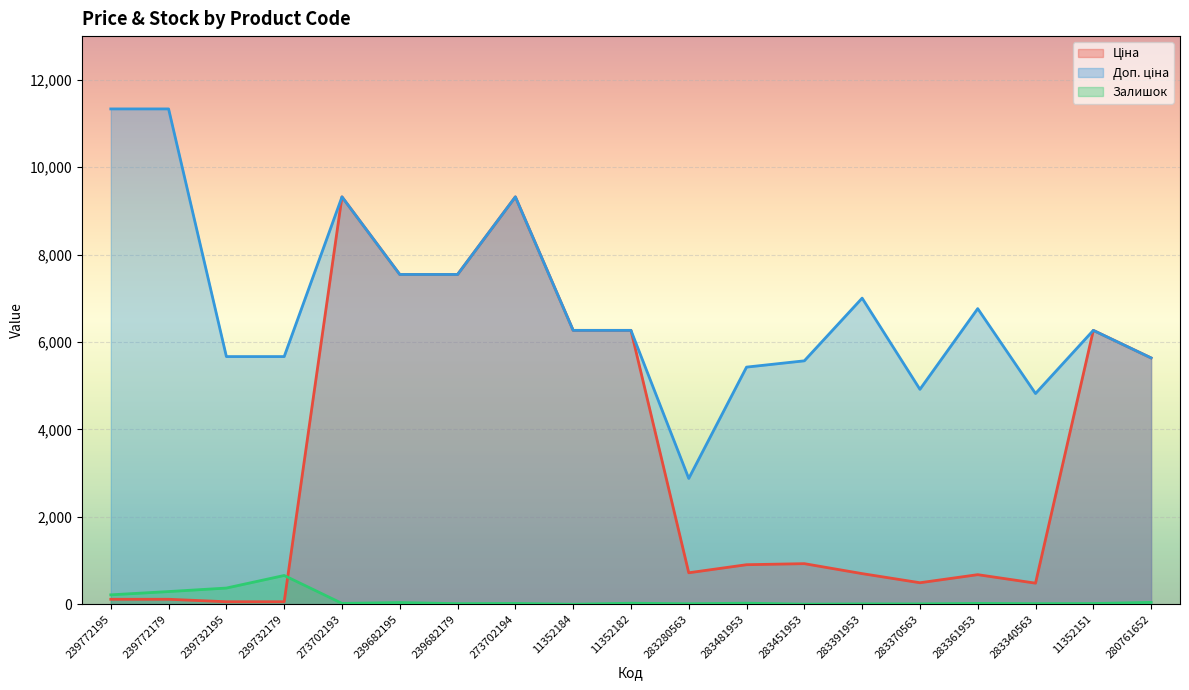

The value of Ціна at 11352184 is 6266.7. True or false?

True